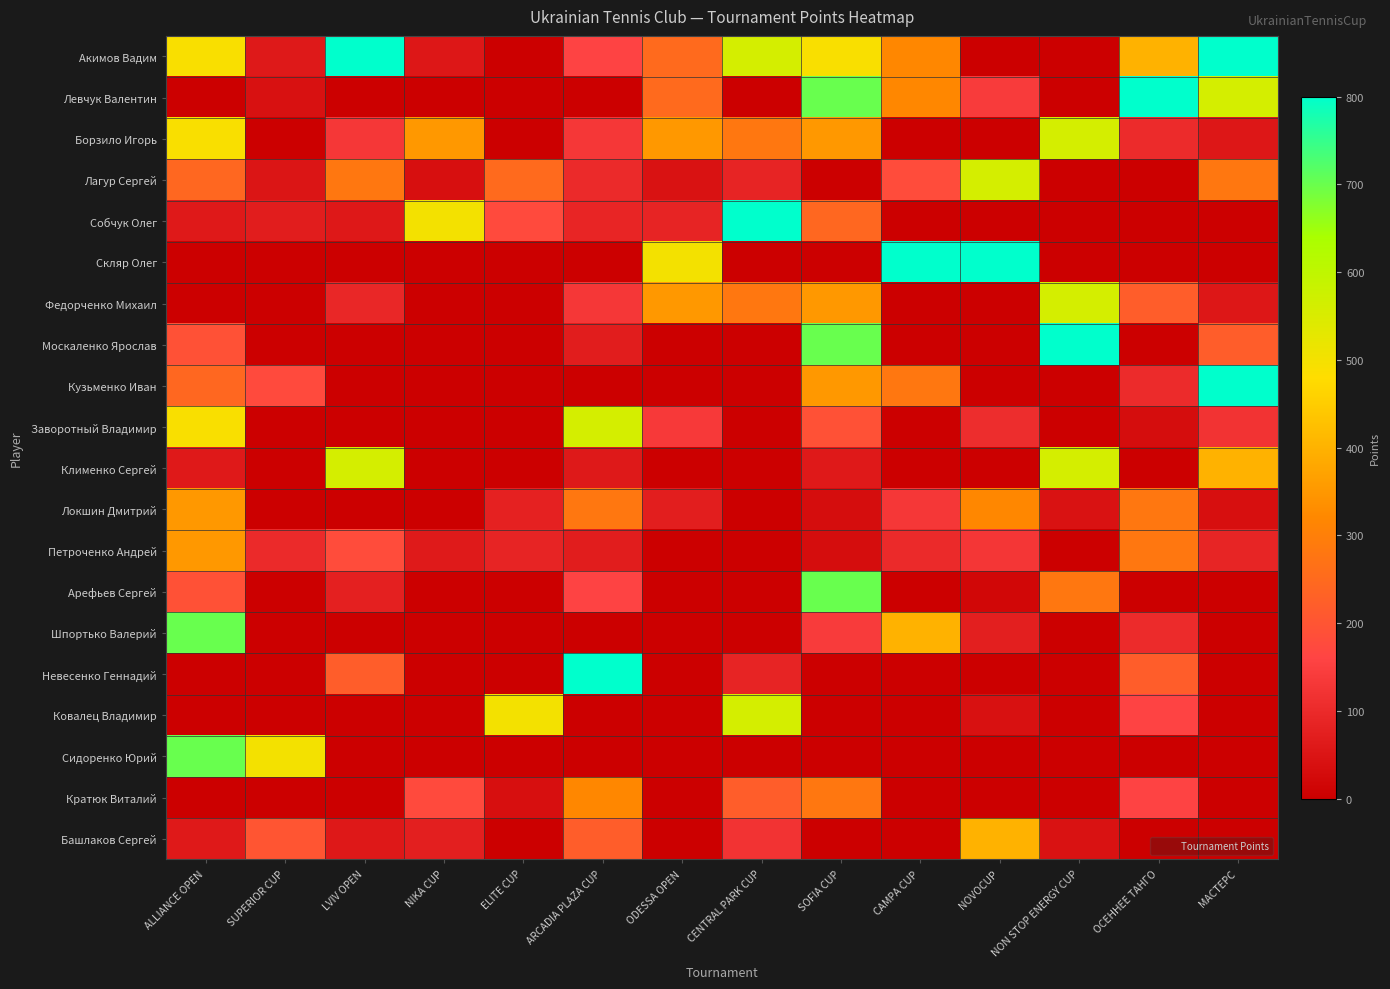

How many series are shown in this chart?

20